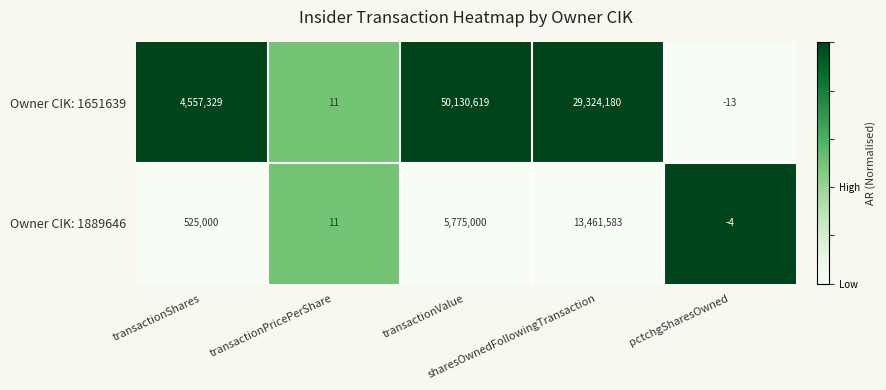

What is the maximum value shown in the chart?

50130619